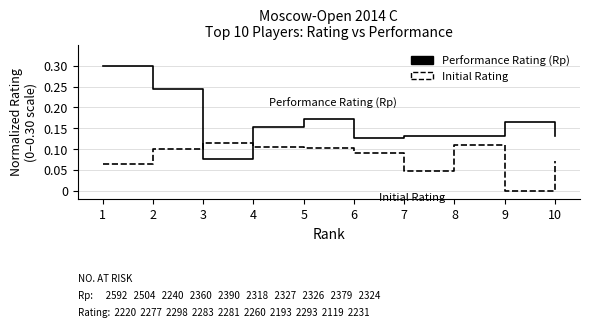

List the series in order of their peak value, lowest first.

Initial Rating, Performance Rating (Rp)